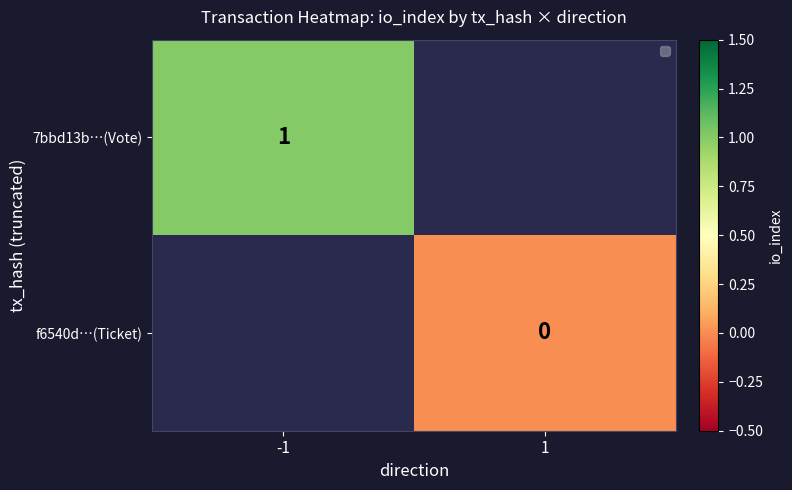

Is the value of 7bbd13b…(Vote) at -1 greater than the value of f6540d…(Ticket) at 1?

Yes